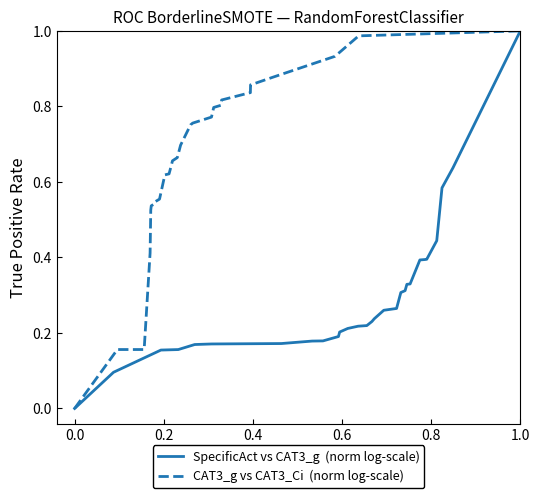

At how many categories does at least one series exceed 0?

29